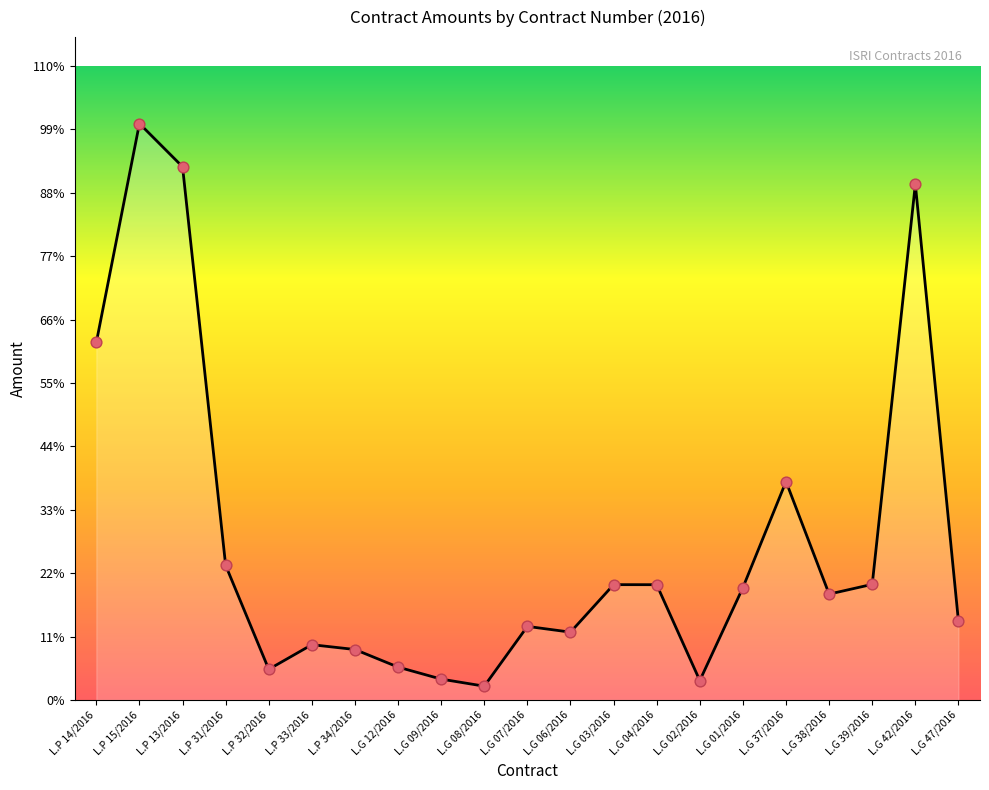

Between L.G 06/2016 and L.P 34/2016, which is larger?

L.G 06/2016